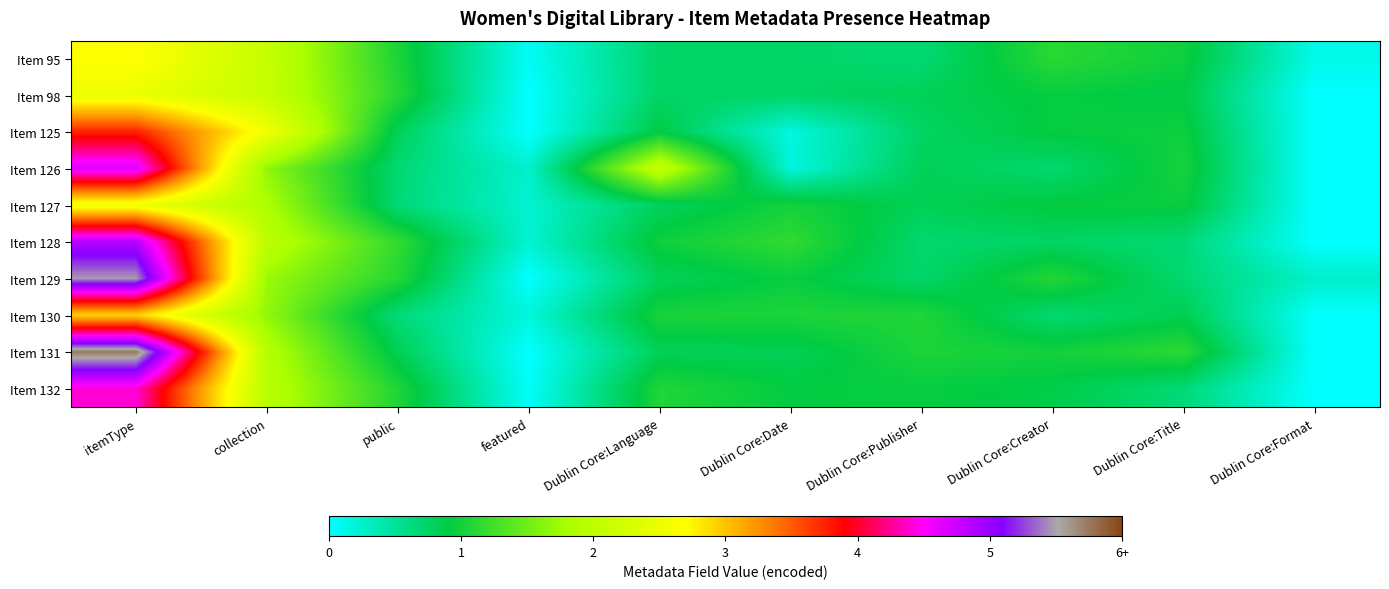

Reading left to right, transcribe all the data shown in this chart.

Item 95: itemType=2.9	collection=2.3	public=1.1	featured=0.1	Dublin Core:Language=0.8	Dublin Core:Date=0.8	Dublin Core:Publisher=0.7	Dublin Core:Creator=1.2	Dublin Core:Title=1.1	Dublin Core:Format=0.1
Item 98: itemType=2.7	collection=2.3	public=1.2	featured=0.0	Dublin Core:Language=0.8	Dublin Core:Date=0.8	Dublin Core:Publisher=0.9	Dublin Core:Creator=1.0	Dublin Core:Title=1.0	Dublin Core:Format=0.0
Item 125: itemType=4.1	collection=2.8	public=0.9	featured=0.0	Dublin Core:Language=1.0	Dublin Core:Date=0.2	Dublin Core:Publisher=0.8	Dublin Core:Creator=1.0	Dublin Core:Title=1.1	Dublin Core:Format=0.0
Item 126: itemType=5.1	collection=1.8	public=0.7	featured=0.3	Dublin Core:Language=2.3	Dublin Core:Date=0.2	Dublin Core:Publisher=0.9	Dublin Core:Creator=0.8	Dublin Core:Title=1.1	Dublin Core:Format=0.0
Item 127: itemType=2.8	collection=2.0	public=0.7	featured=0.2	Dublin Core:Language=0.9	Dublin Core:Date=1.1	Dublin Core:Publisher=0.9	Dublin Core:Creator=1.0	Dublin Core:Title=1.0	Dublin Core:Format=0.0
Item 128: itemType=5.3	collection=2.2	public=1.3	featured=0.2	Dublin Core:Language=1.1	Dublin Core:Date=1.3	Dublin Core:Publisher=0.8	Dublin Core:Creator=0.8	Dublin Core:Title=0.7	Dublin Core:Format=0.0
Item 129: itemType=5.9	collection=1.9	public=1.2	featured=0.0	Dublin Core:Language=0.9	Dublin Core:Date=1.0	Dublin Core:Publisher=0.8	Dublin Core:Creator=1.2	Dublin Core:Title=0.7	Dublin Core:Format=0.3
Item 130: itemType=3.2	collection=1.8	public=0.7	featured=0.2	Dublin Core:Language=1.1	Dublin Core:Date=1.1	Dublin Core:Publisher=1.2	Dublin Core:Creator=0.7	Dublin Core:Title=0.9	Dublin Core:Format=0.0
Item 131: itemType=6.2	collection=2.1	public=0.9	featured=0.0	Dublin Core:Language=0.9	Dublin Core:Date=0.9	Dublin Core:Publisher=1.1	Dublin Core:Creator=1.1	Dublin Core:Title=1.2	Dublin Core:Format=0.0
Item 132: itemType=4.8	collection=2.1	public=1.2	featured=0.0	Dublin Core:Language=1.2	Dublin Core:Date=1.0	Dublin Core:Publisher=1.0	Dublin Core:Creator=1.0	Dublin Core:Title=0.7	Dublin Core:Format=0.0